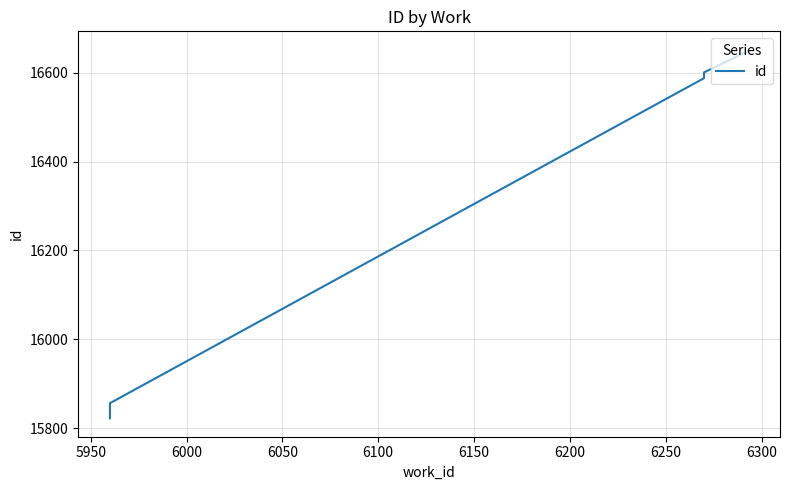

Reading left to right, extract all data points from this chart.

15822	15847	15856	16588	16591	16601	16649	16652